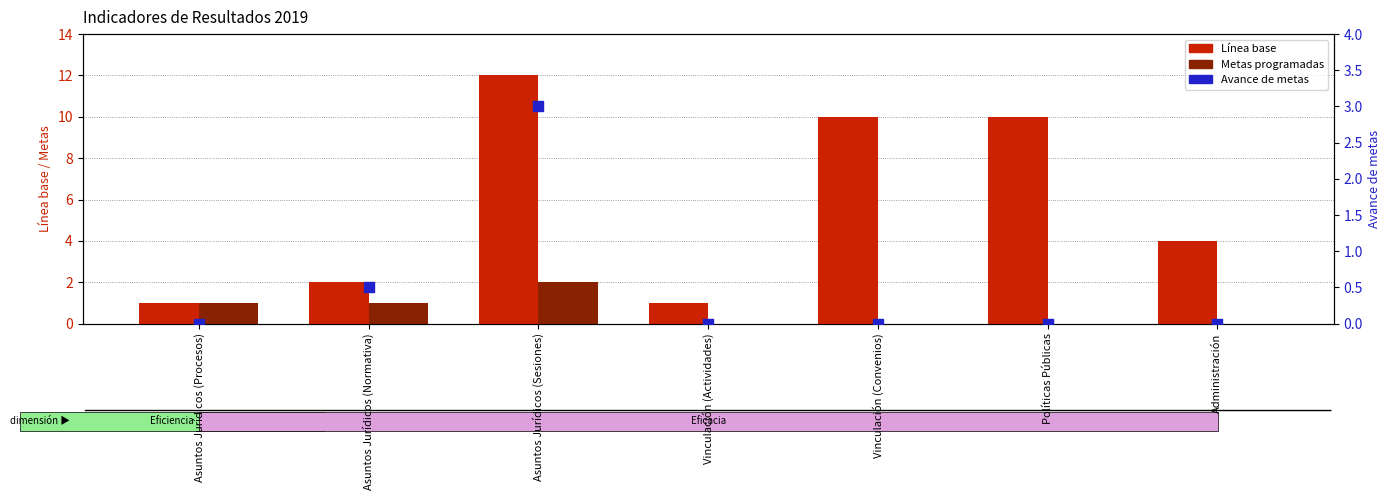

Which series reaches the minimum Y coordinate?

Metas programadas